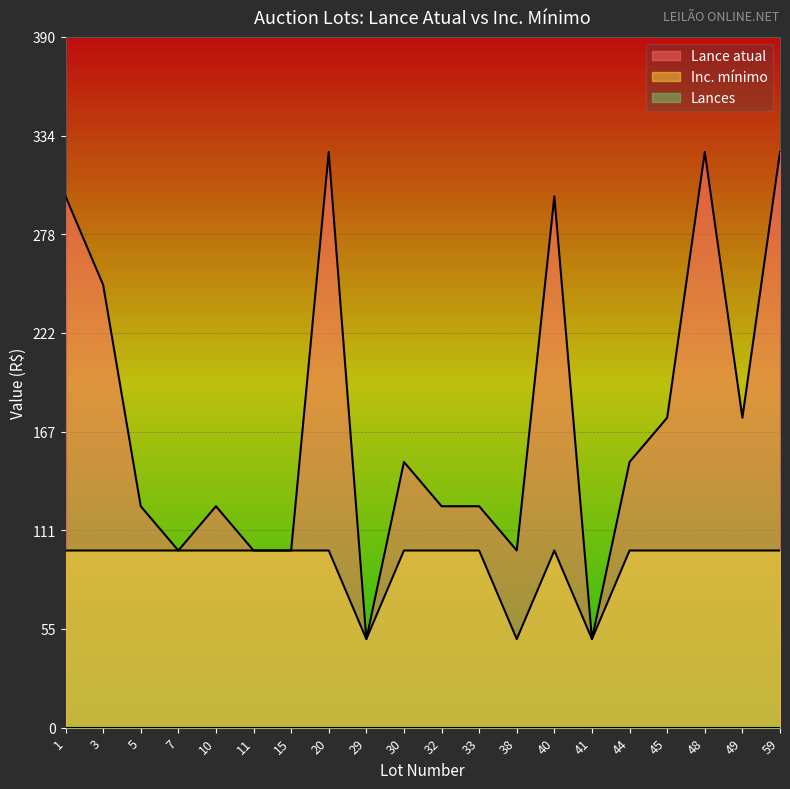

Which has a higher value, 7 or 41?

7